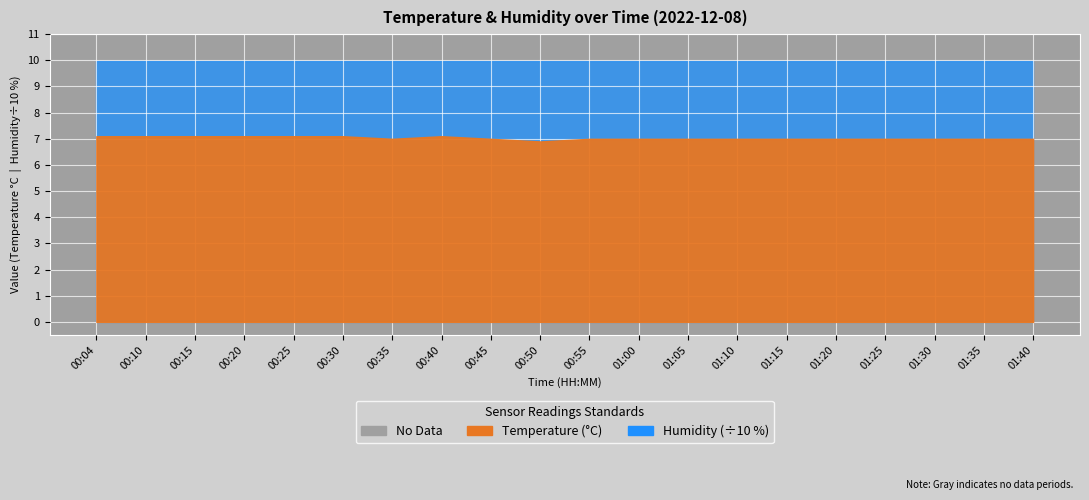

Rank the series by their maximum value, from lowest to highest.

temperature, humidity